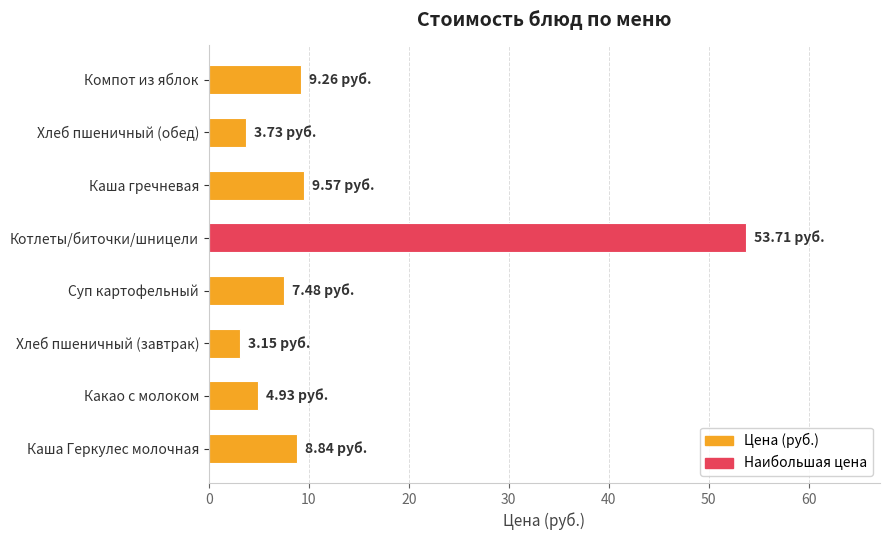

Approximately how many times larger is the value at Хлеб пшеничный (завтрак) compared to Каша Геркулес молочная?

0.4